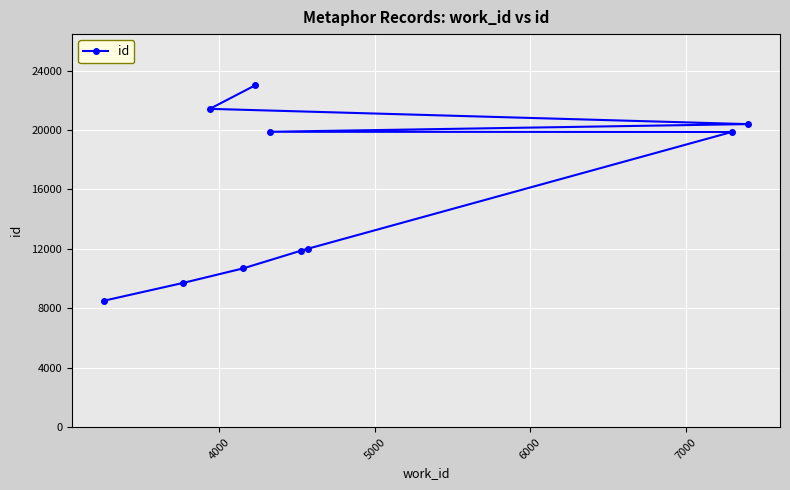

What is the maximum value shown in the chart?

23000